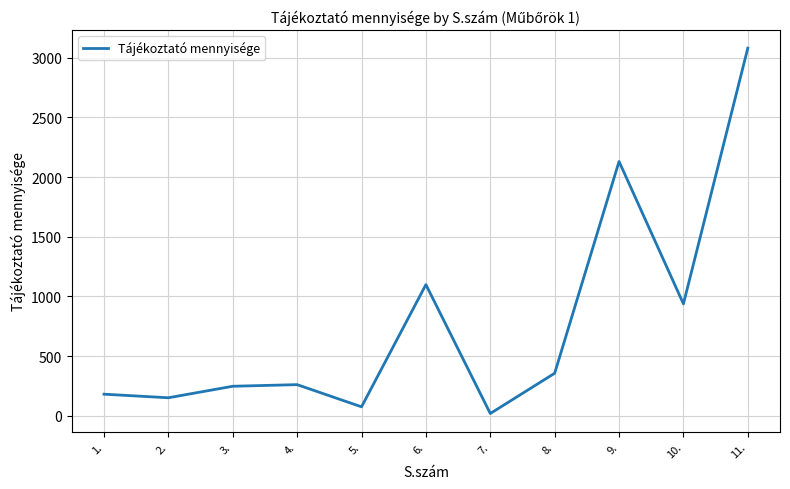

Is it true that the value at 11. is 3081.1?

True